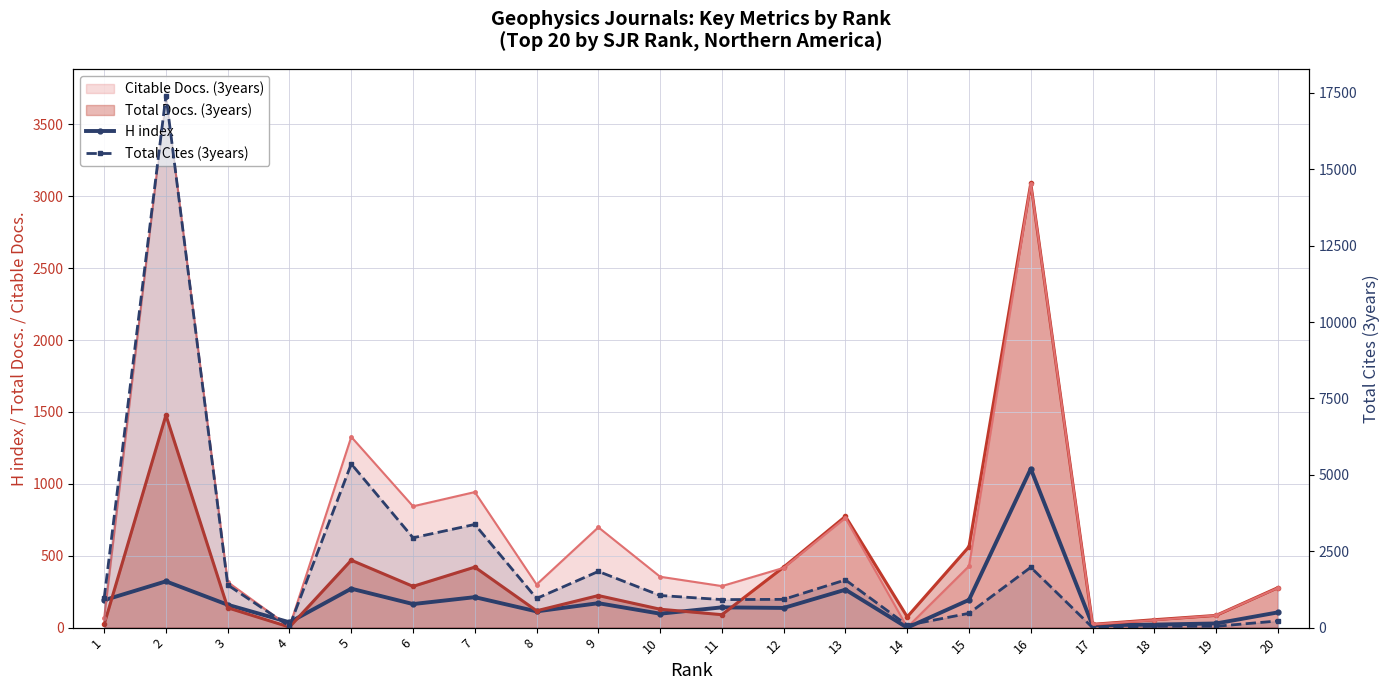

Where does the H index series first go above 159?

1